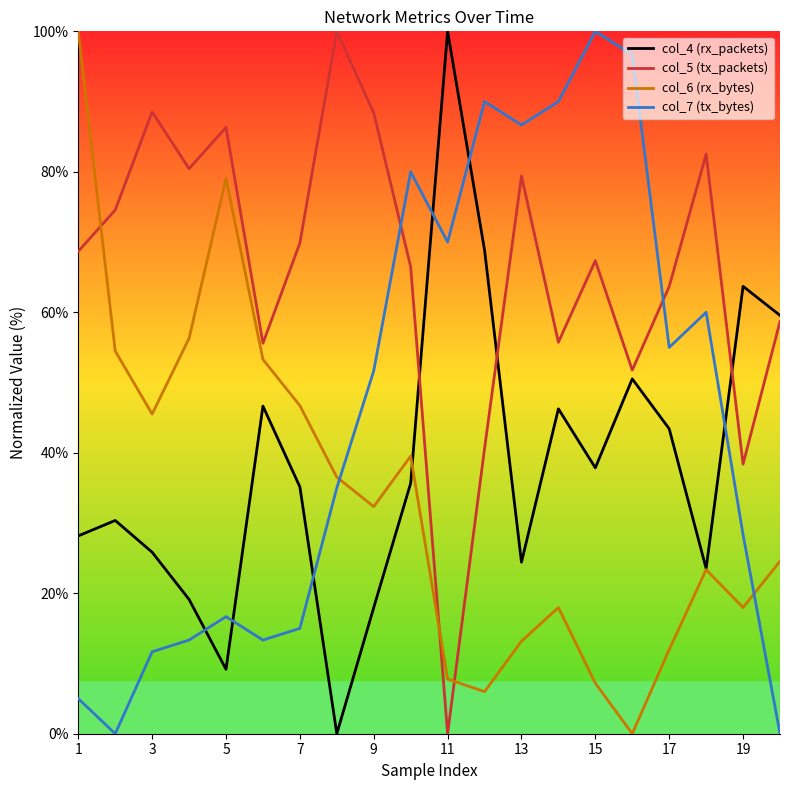

Which series ends up on top after the final intersection of col_5 (tx_packets) and col_7 (tx_bytes)?

col_5 (tx_packets)